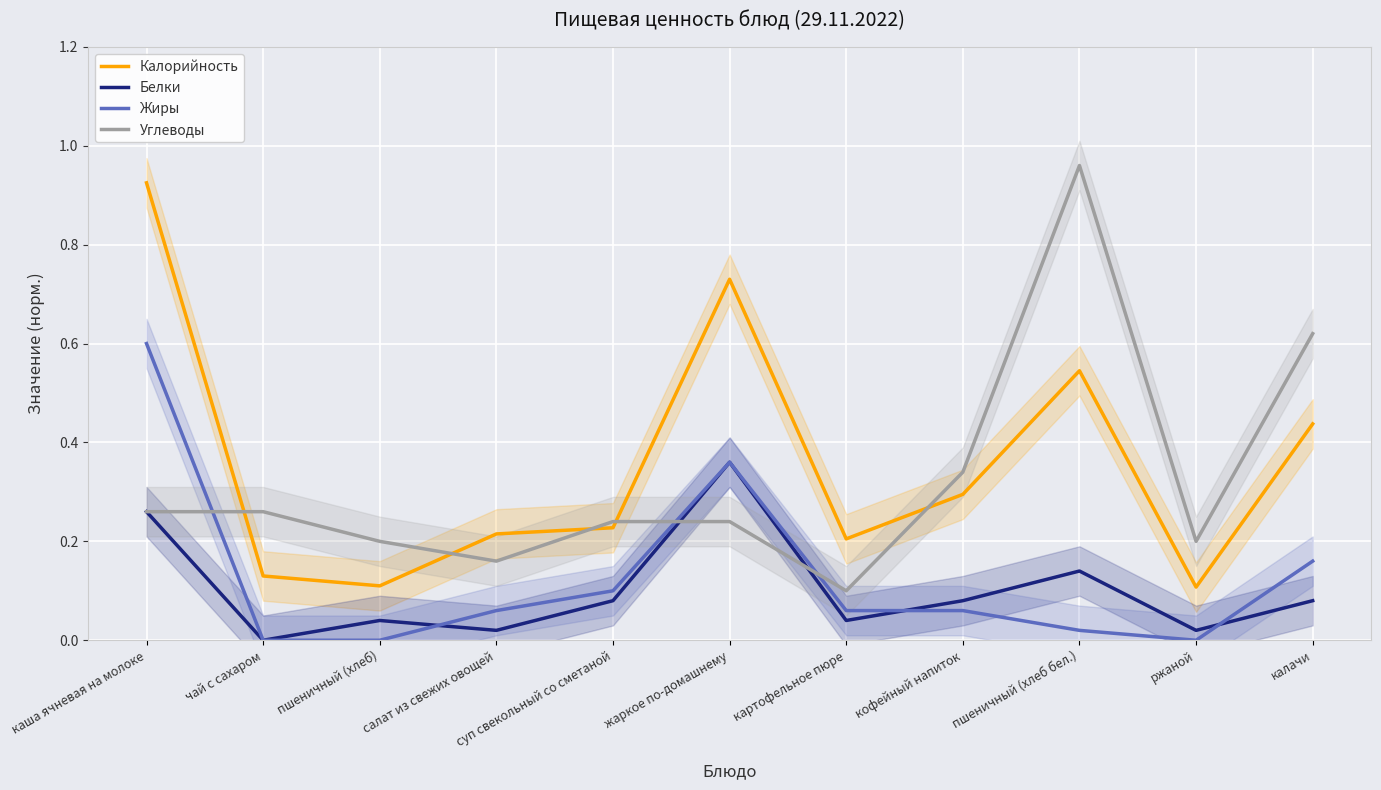

Which category has the lowest value across all series?

чай с сахаром